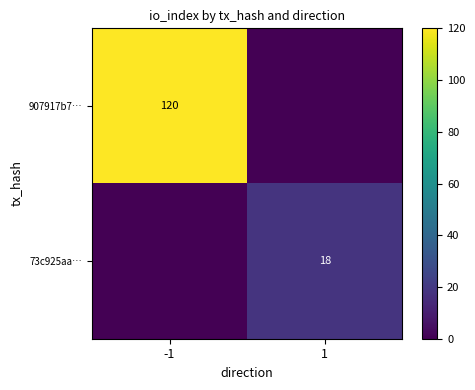

True or false: 73c925aa… has a value of 24 at 1.

False